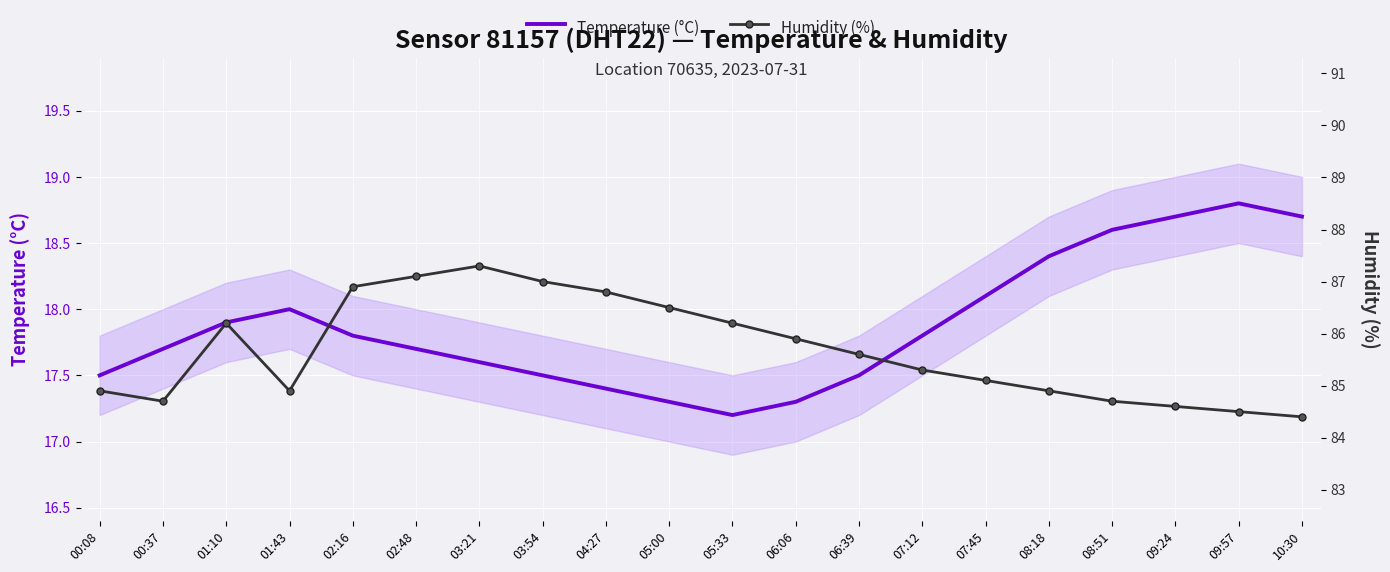

Reading left to right, transcribe all the data shown in this chart.

Temperature (°C): 17.5	17.7	17.9	18.0	17.8	17.7	17.6	17.5	17.4	17.3	17.2	17.3	17.5	17.8	18.1	18.4	18.6	18.7	18.8	18.7
Humidity (%): 84.9	84.7	86.2	84.9	86.9	87.1	87.3	87.0	86.8	86.5	86.2	85.9	85.6	85.3	85.1	84.9	84.7	84.6	84.5	84.4